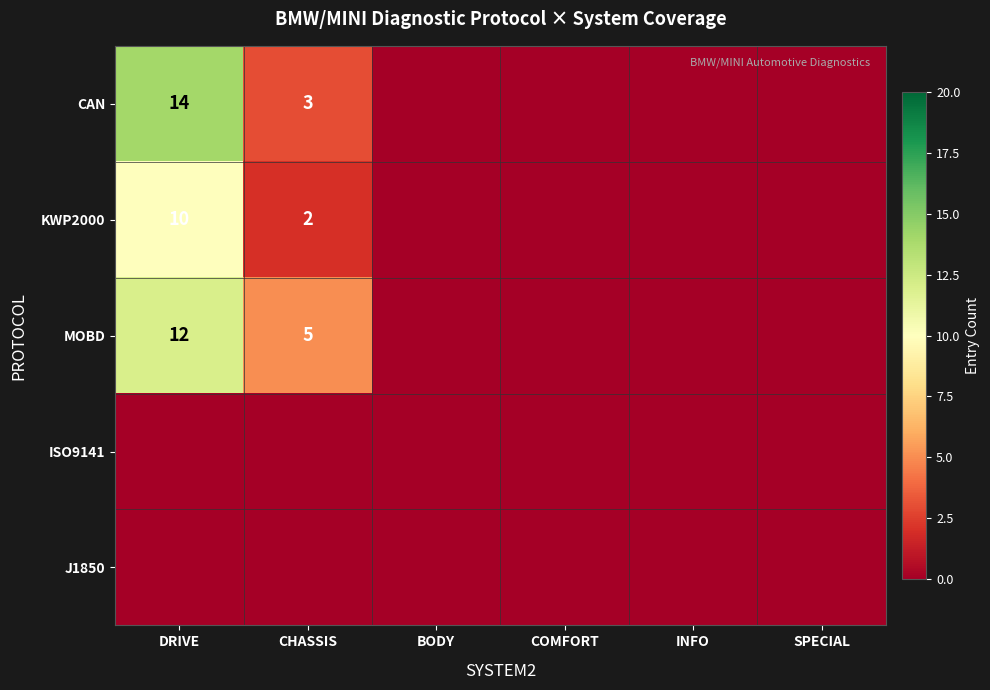

The KWP2000 series shows 2 at CHASSIS. True or false?

True